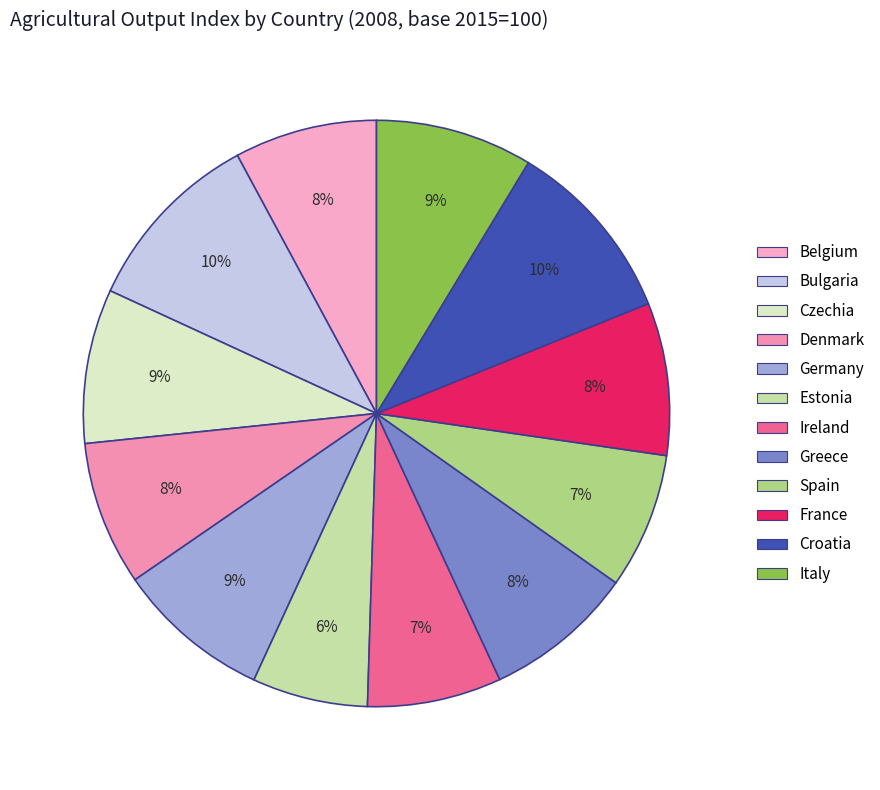

To the nearest percent, what is the combined percentage of Germany and Spain?

16%